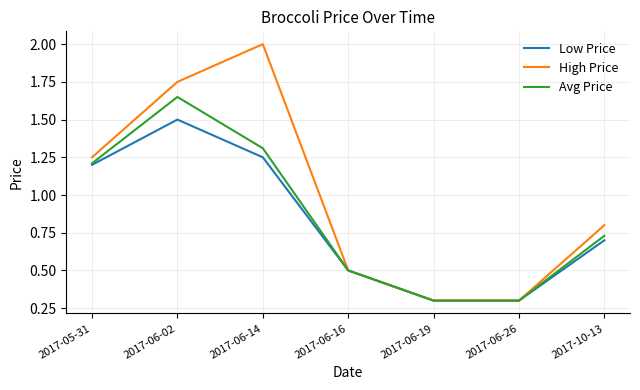

The Avg Price series shows 1.2 at 2017-05-31. True or false?

True